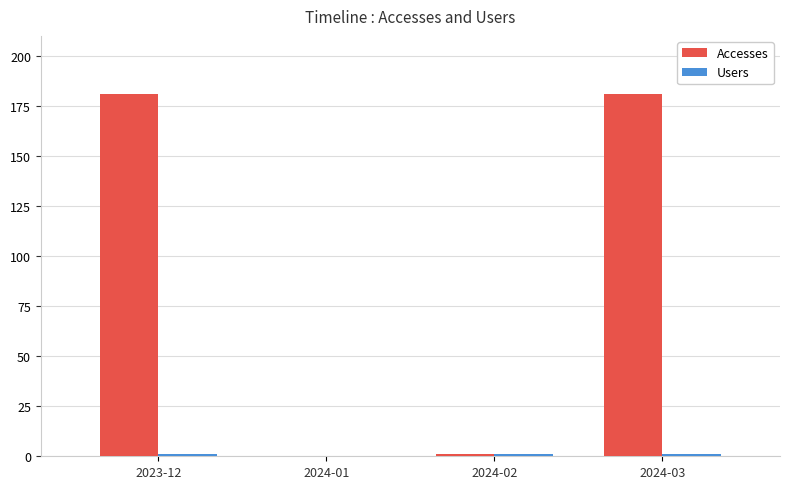

What is the maximum value shown in the chart?

181